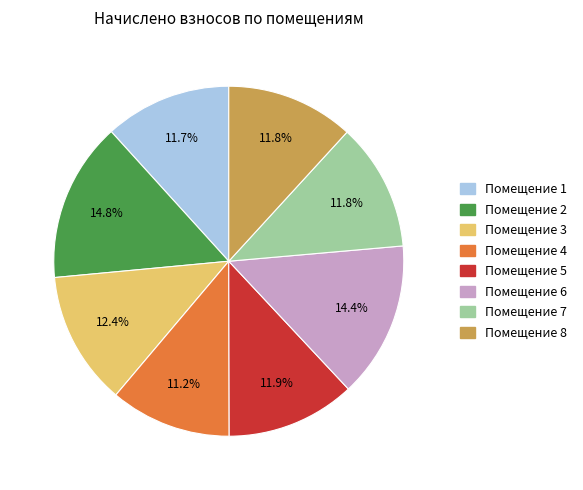

Is there a majority slice in this chart?

No